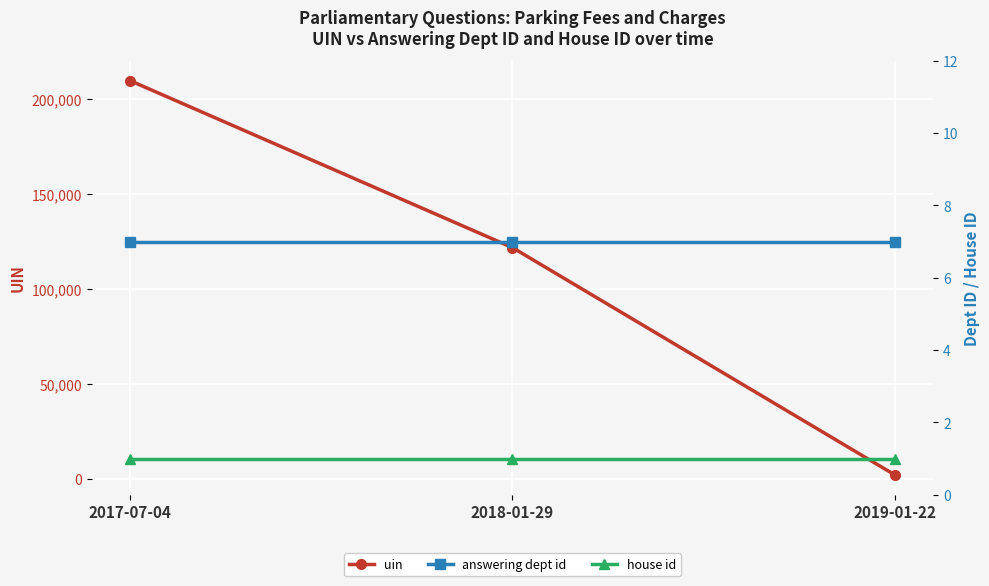

The uin series shows 66504 at 2018-01-29. True or false?

False